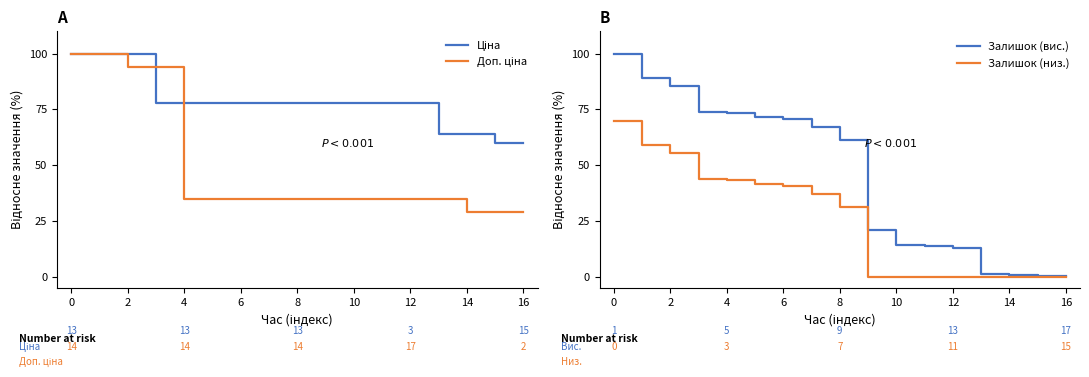

At how many categories does at least one series exceed 76?

13